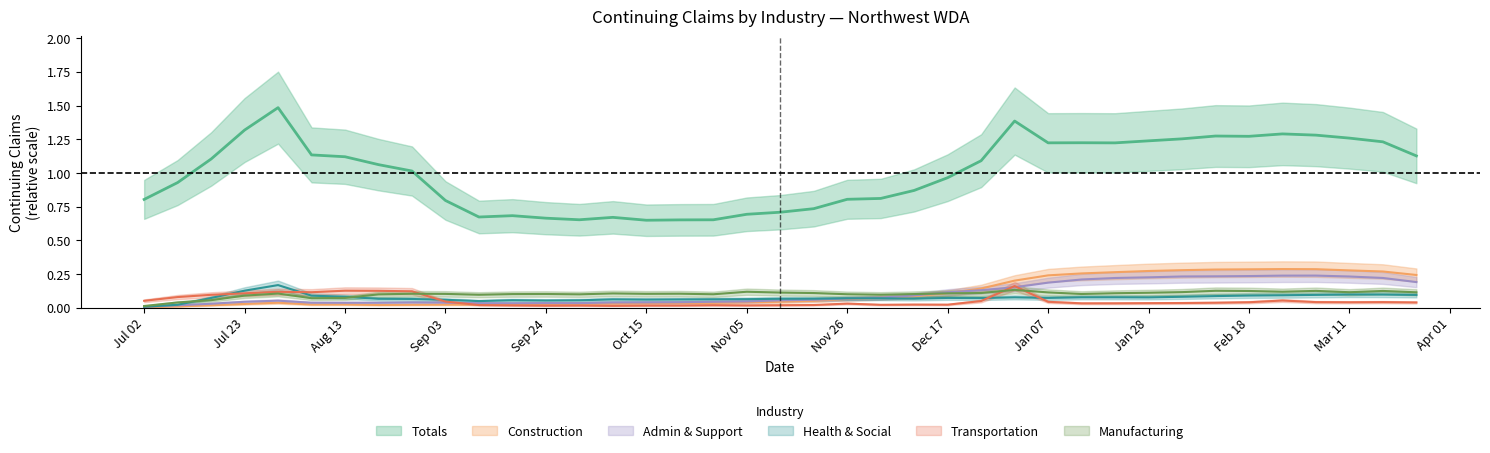

What is the average value of the Admin & Support series?

0.1